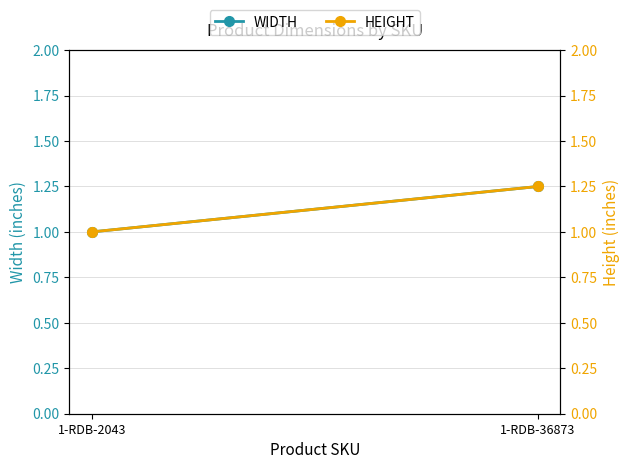

What is the sum of the HEIGHT values at 1-RDB-2043 and 1-RDB-36873?

2.2